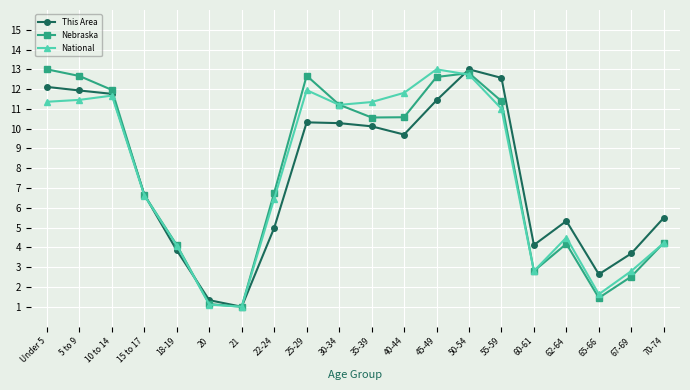

What is the difference between the maximum and minimum values in the Nebraska series?

12.0